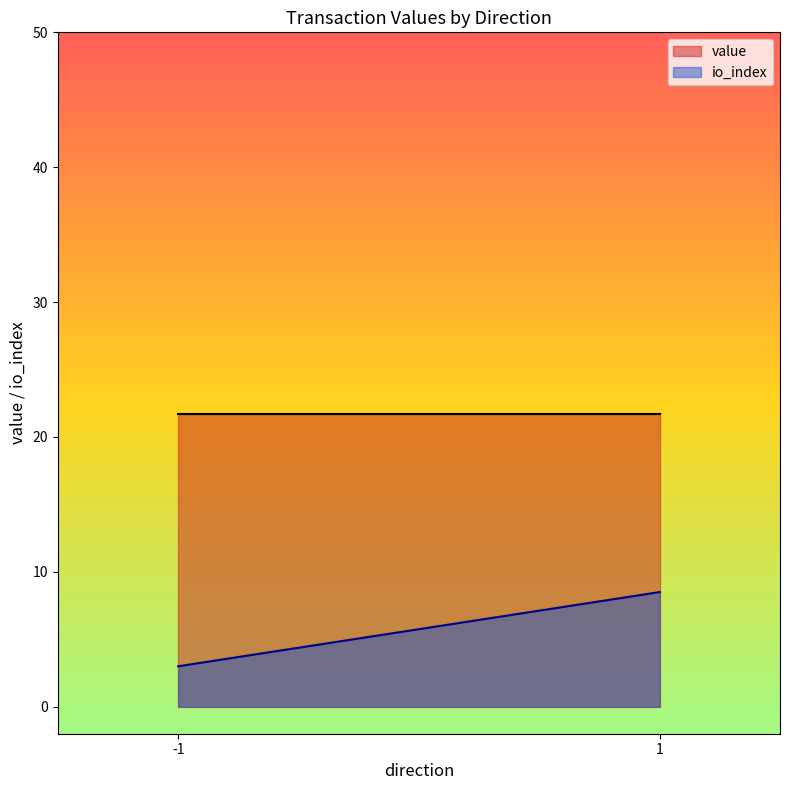

At which category does the chart reach its minimum across all series?

-1